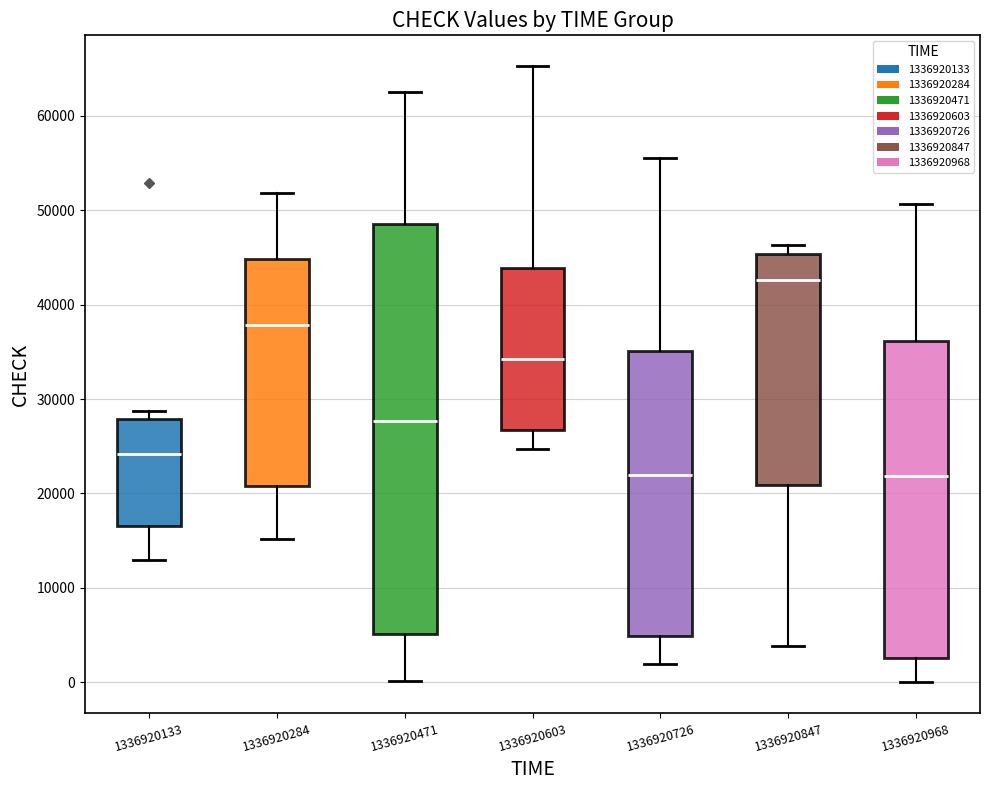

Where does the median line of the box at x = 1336920847 sit on the y-axis? The values are not printed on the chart, so give them approximately, as read against the axis.

43000